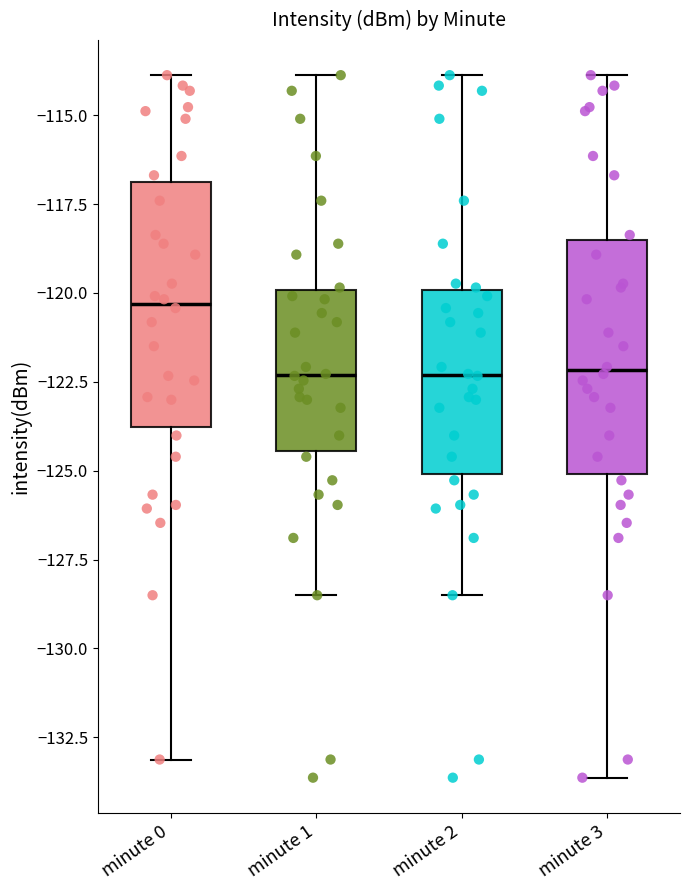

Which box has the highest median line?

minute 0